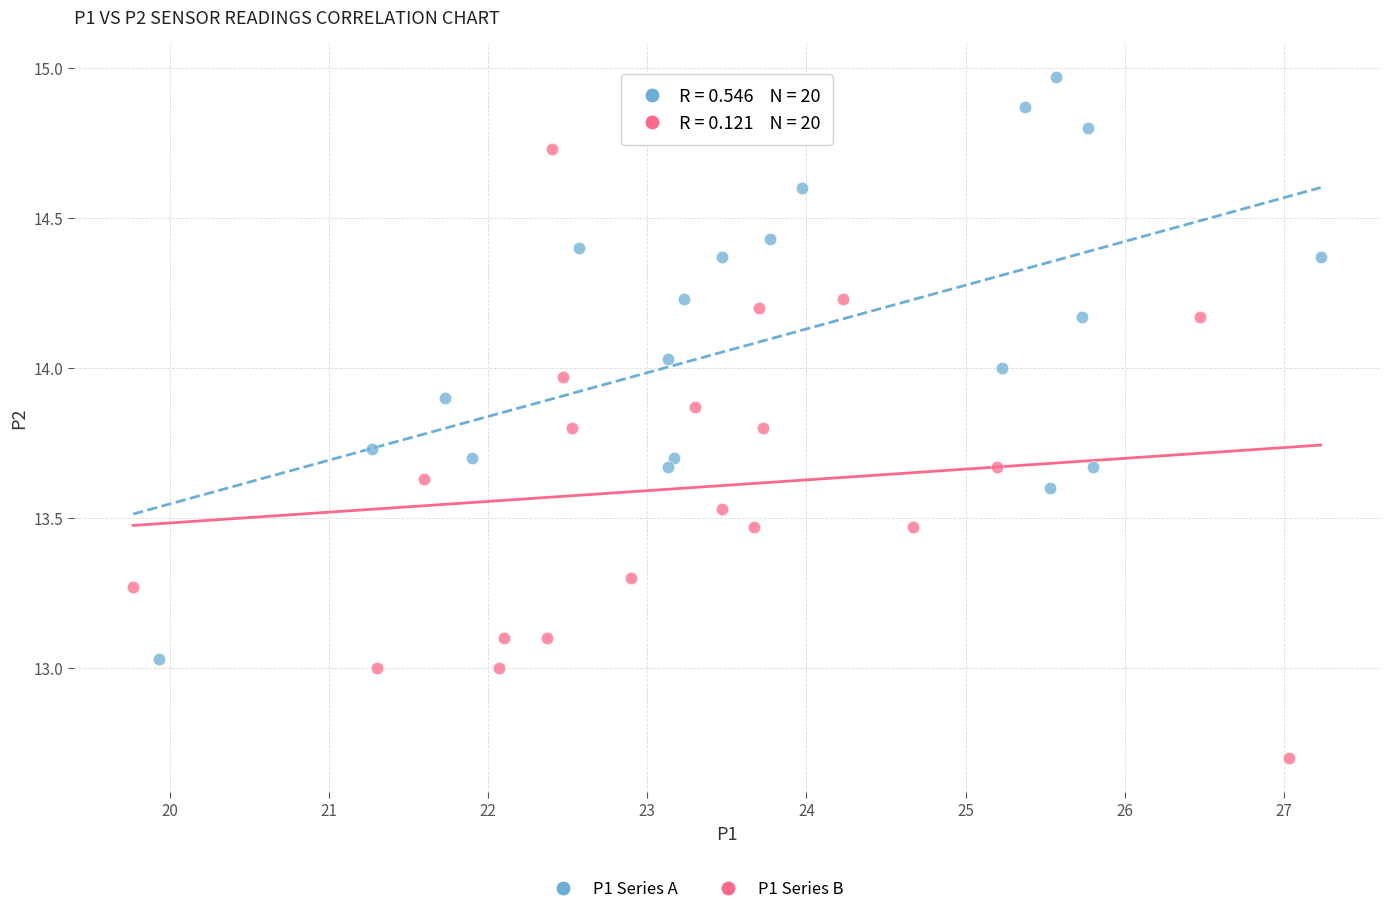

Which series reaches the minimum Y coordinate?

P1 Series B